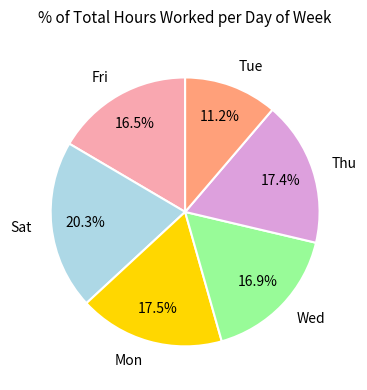

How many segments does this pie chart have?

6